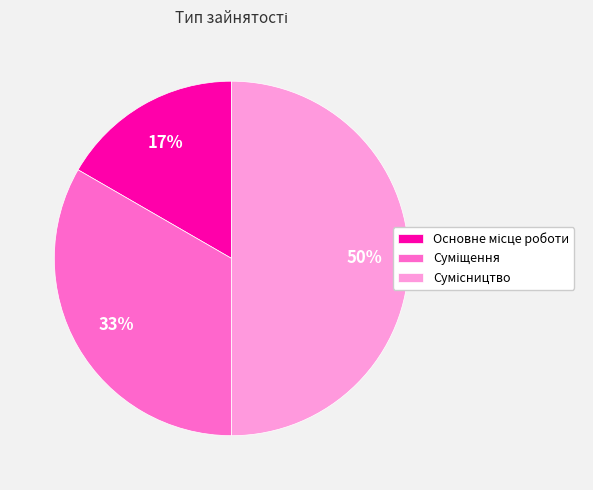

To the nearest percent, what is the difference between the largest and smallest slice percentages?

33%